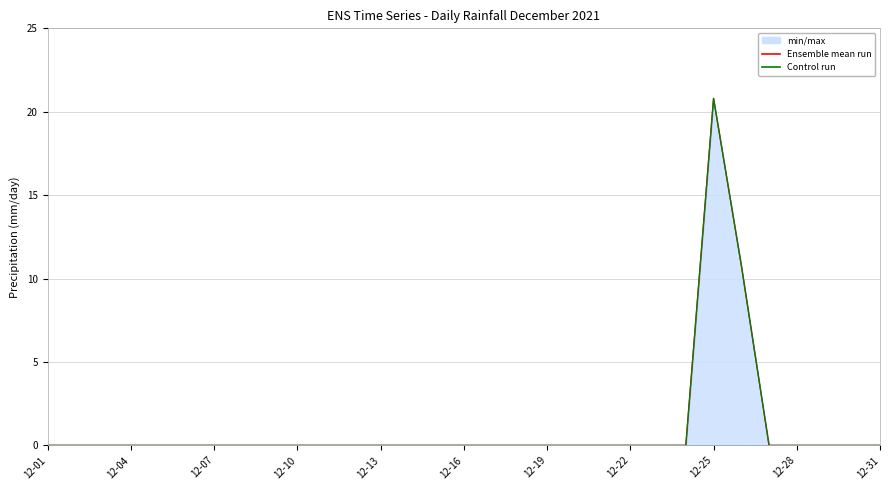

What is the difference between the second highest and second lowest values in the Control run series?

10.8